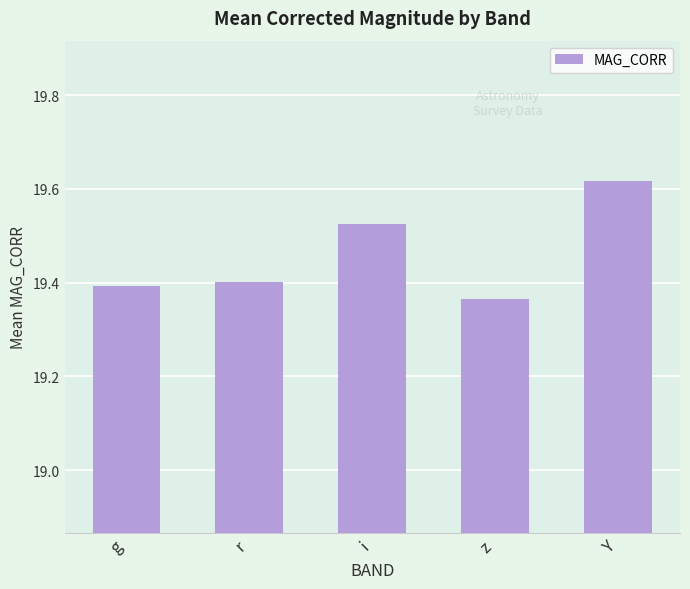

What is the label of the 4th bar from the left?

z